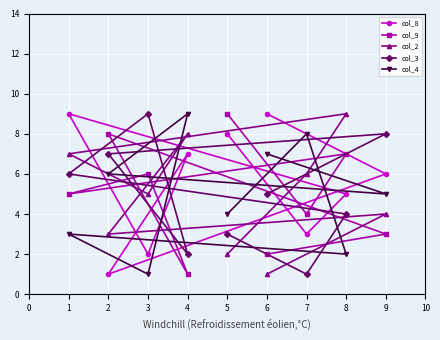

What is the maximum value shown in the chart?

9